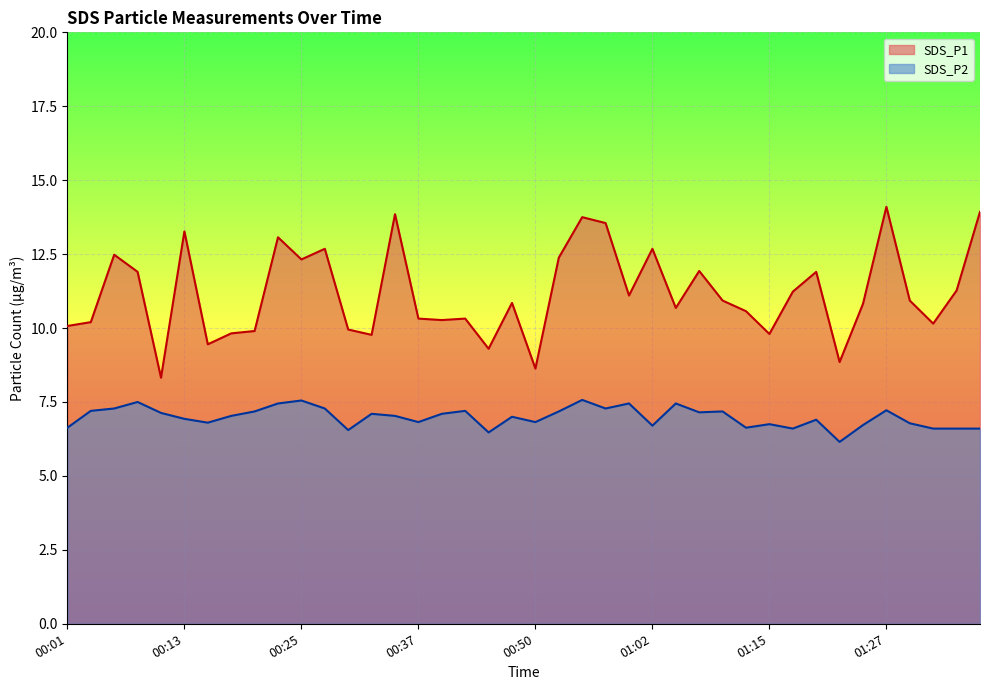

The value of SDS_P2 at 00:32 is 7.1. True or false?

True